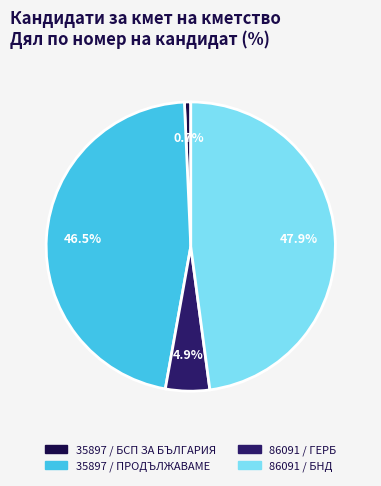

How many slices are in this pie chart?

4